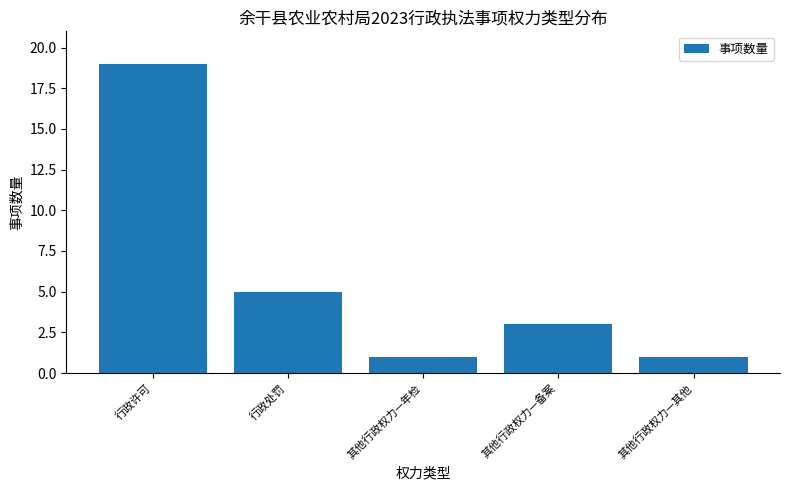

Does the chart contain any negative values?

No